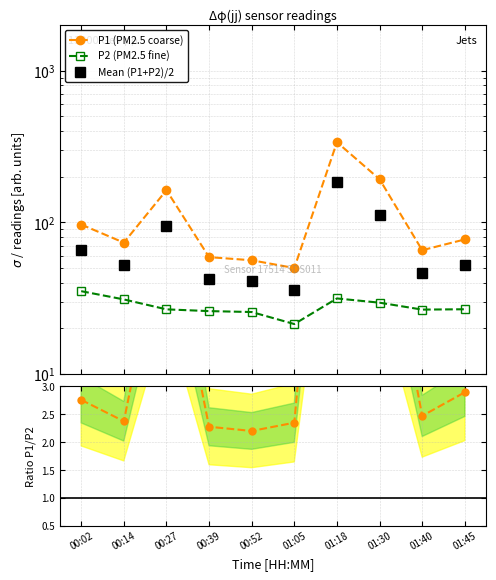

What is the sum of the P2 (PM2.5 fine) values at 01:30 and 01:40?

56.0